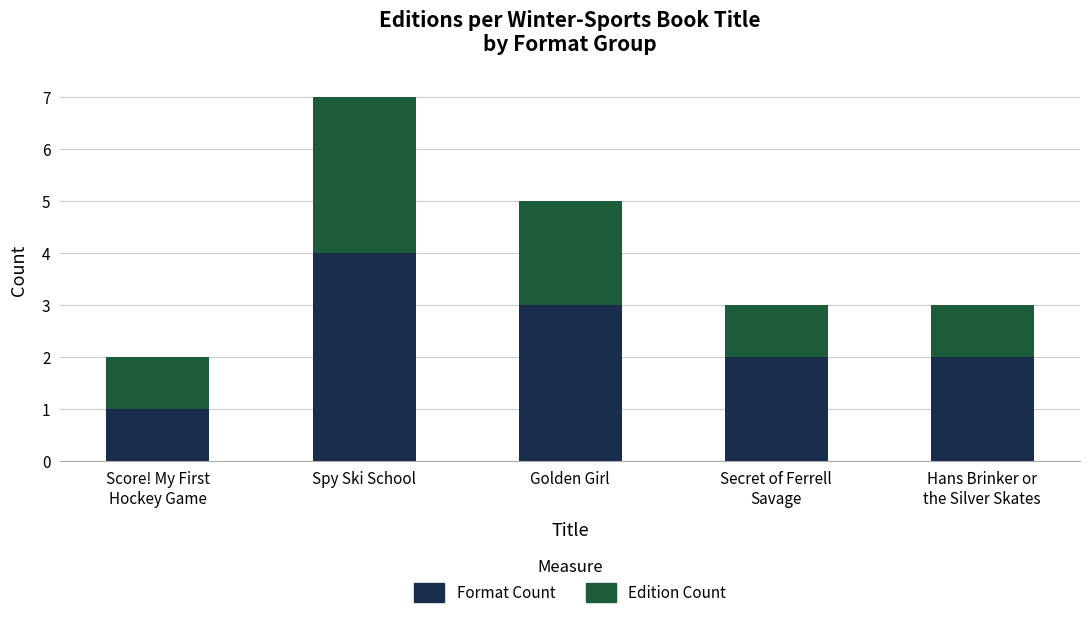

Reading right to left, what are the values for Format Count?

2	2	3	4	1